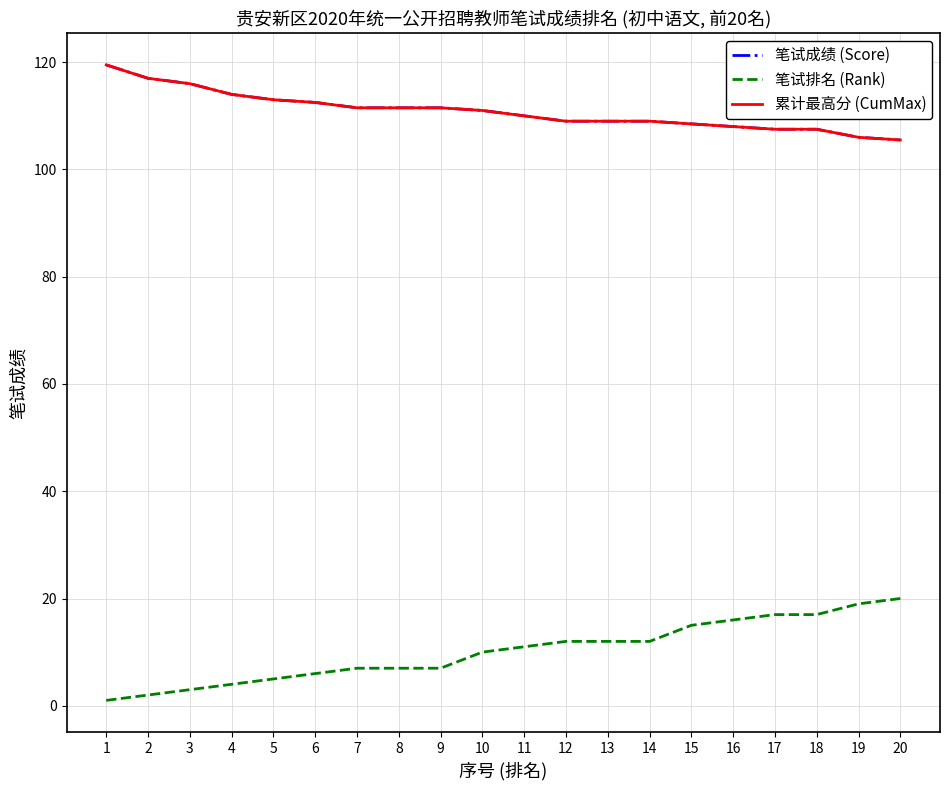

What is the sum of the 笔试排名 (Rank) values at 18 and 5?

22.0